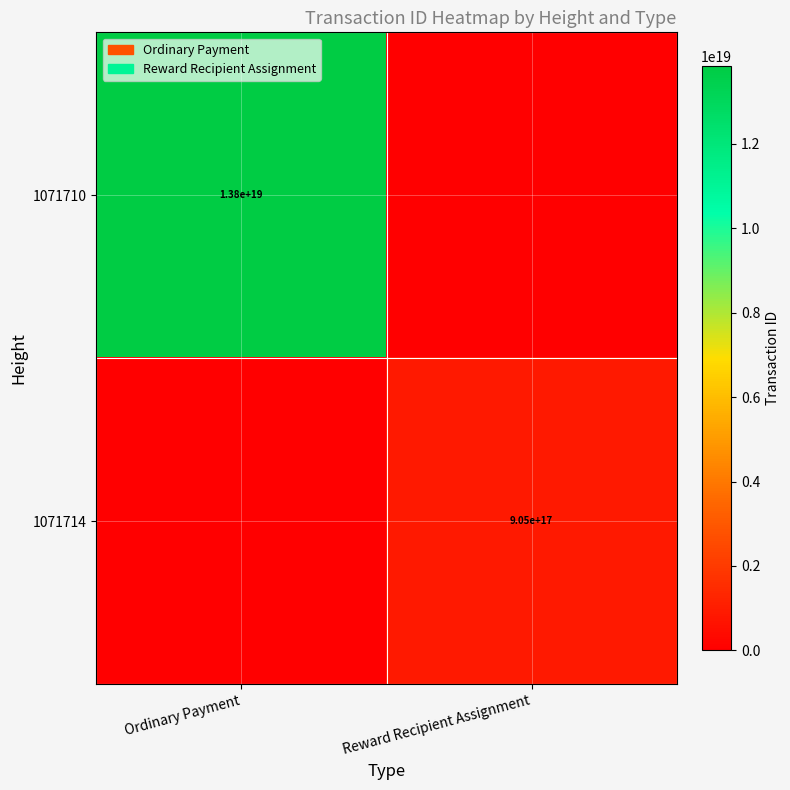

Is the value of 1071710 at Ordinary Payment greater than the value of 1071714 at Reward Recipient Assignment?

Yes